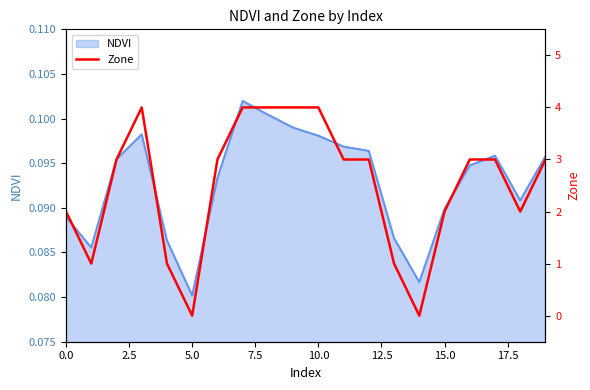

Count the number of categories in the chart.

20